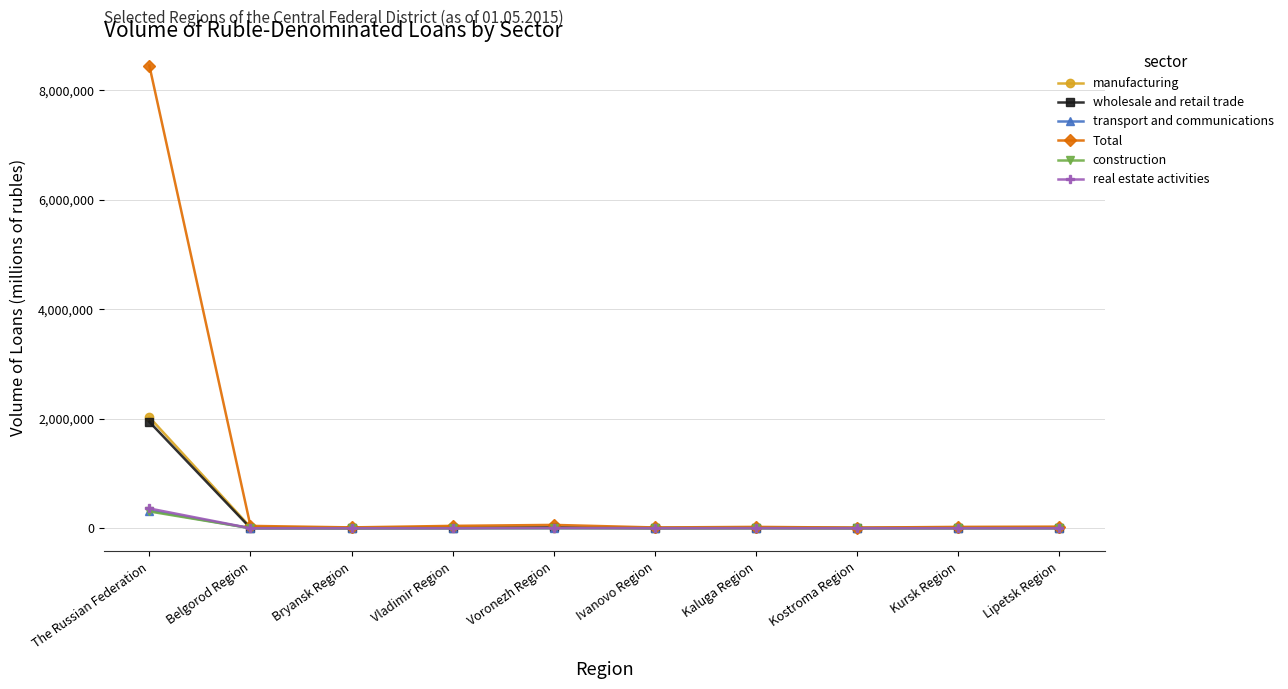

After their last crossing, which series has the higher values: transport and communications or real estate activities?

real estate activities